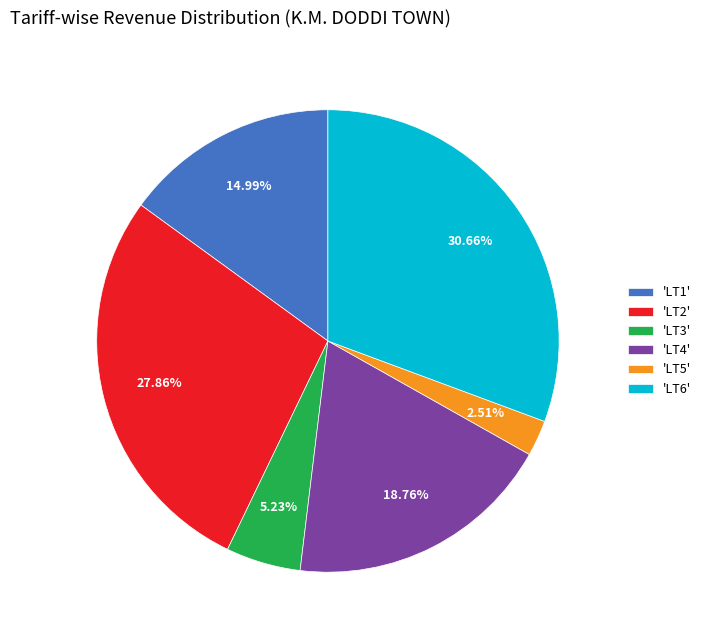

What is the smallest slice in the pie chart?

'LT5'